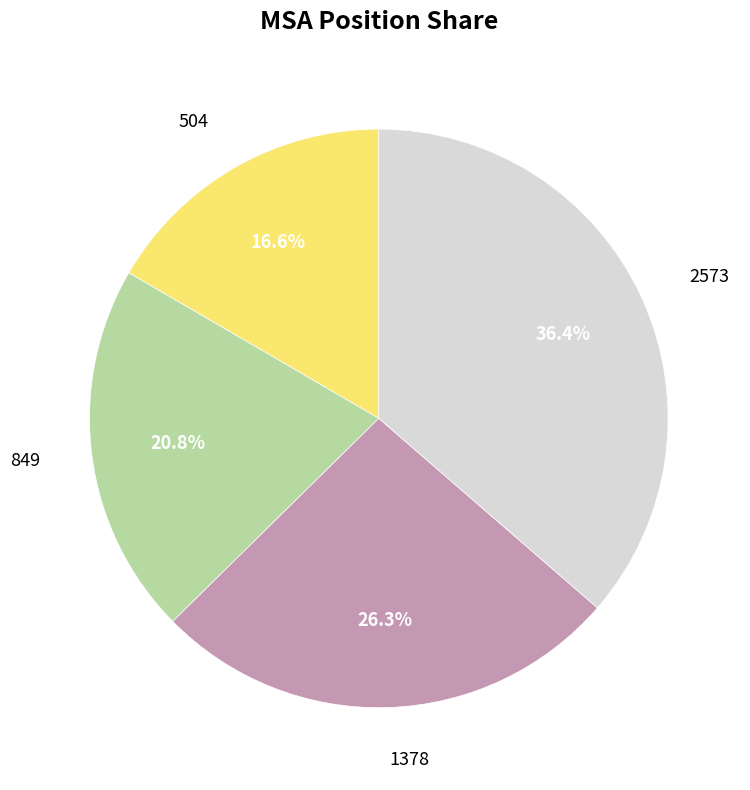

Rank the categories by value from lowest to highest.

504, 849, 1378, 2573